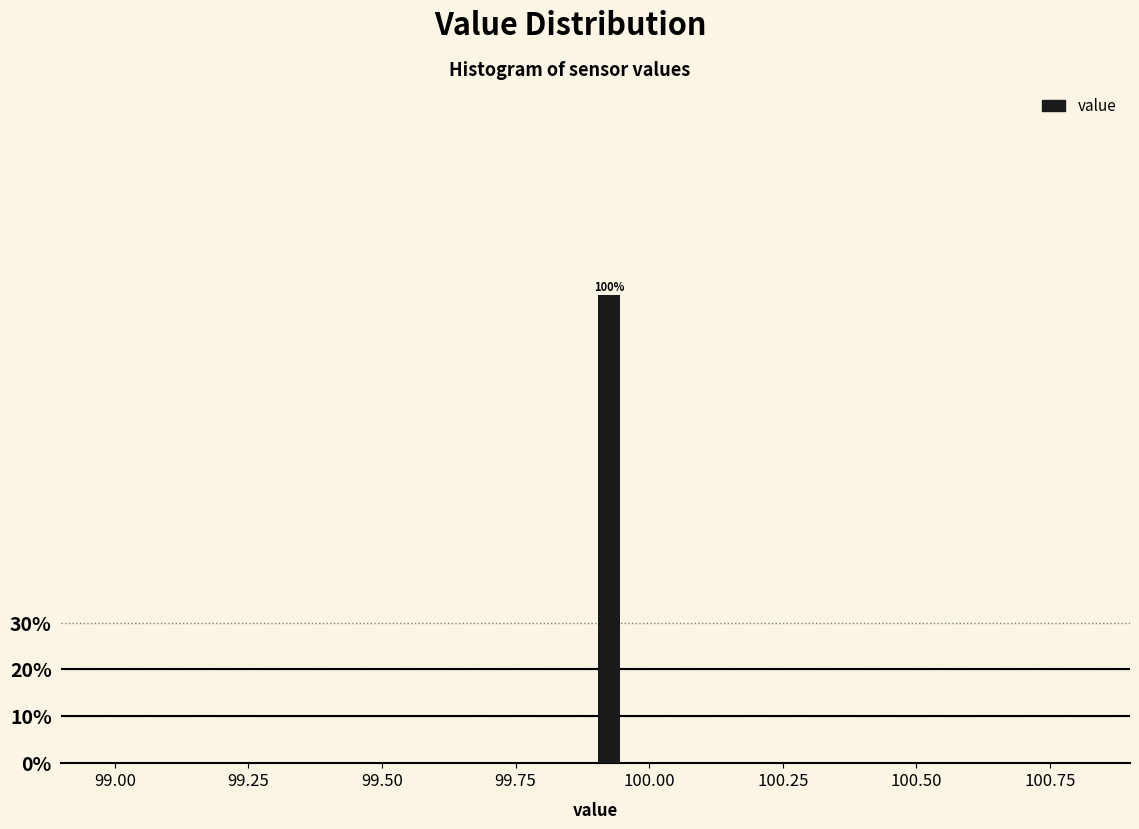

Around what value on the x-axis is the tallest bar? Give the approximate position of its centre, as read against the axis.

99.95